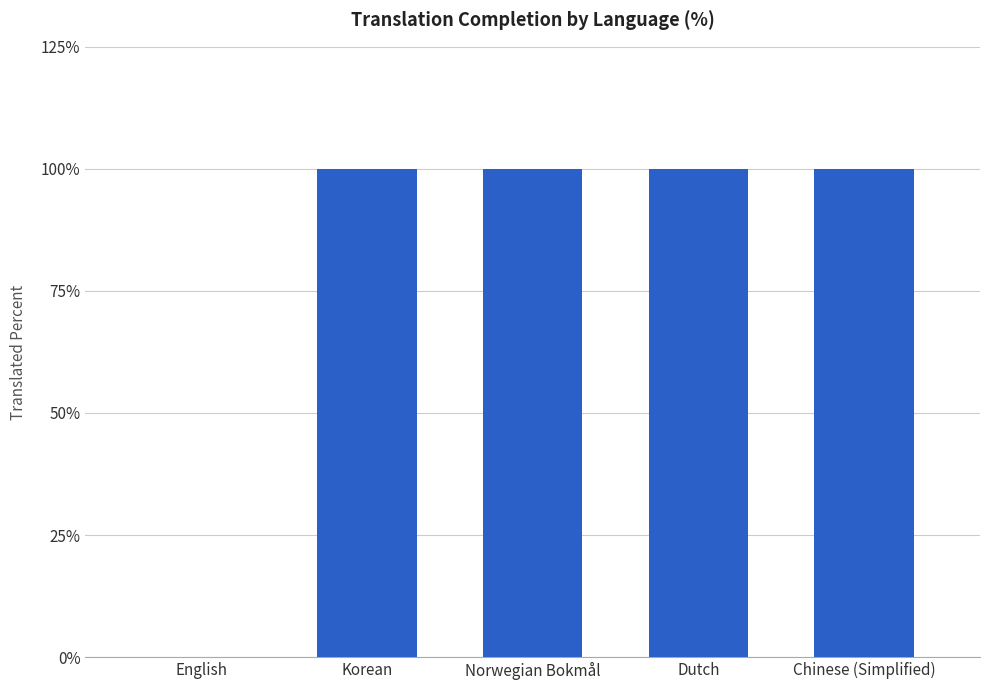

Reading left to right, extract all data points from this chart.

English=0	Korean=100	Norwegian Bokmål=100	Dutch=100	Chinese (Simplified)=100